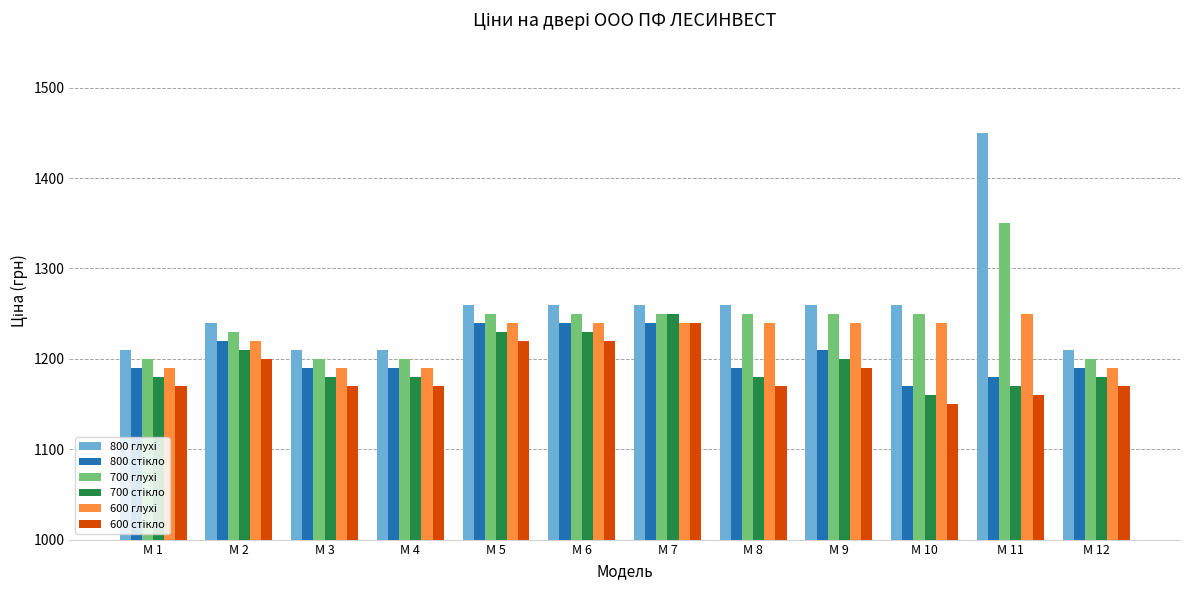

What is the total value across all series at М 12?

7140